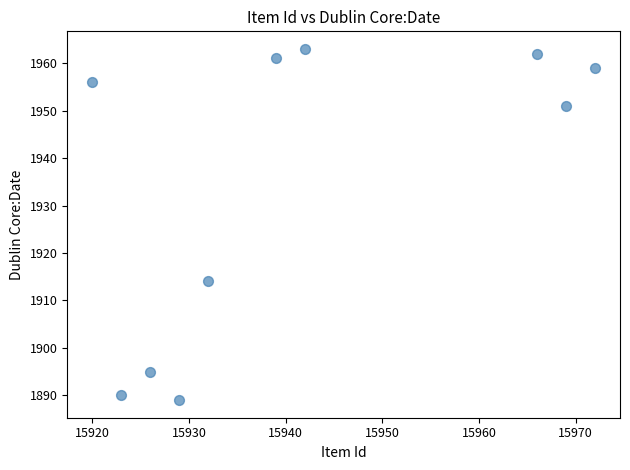

What is the average X value?

15942